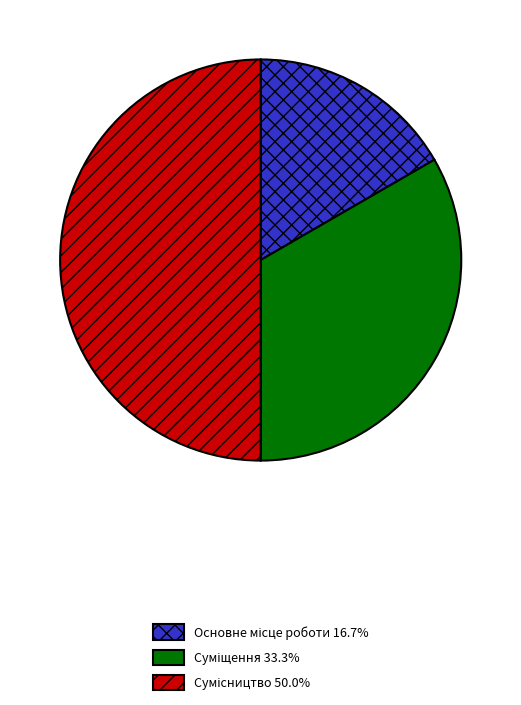

How many slices are in this pie chart?

3